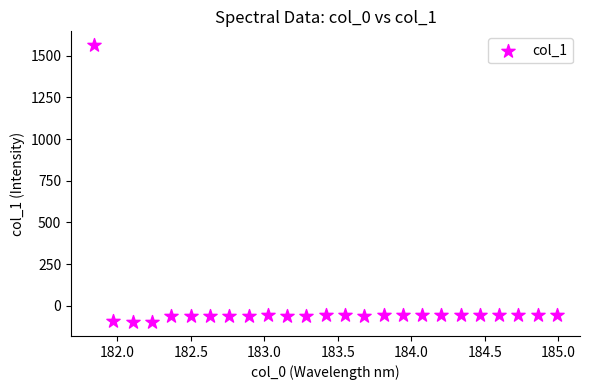

What is the range of Y values (max minus min)?

1659.2